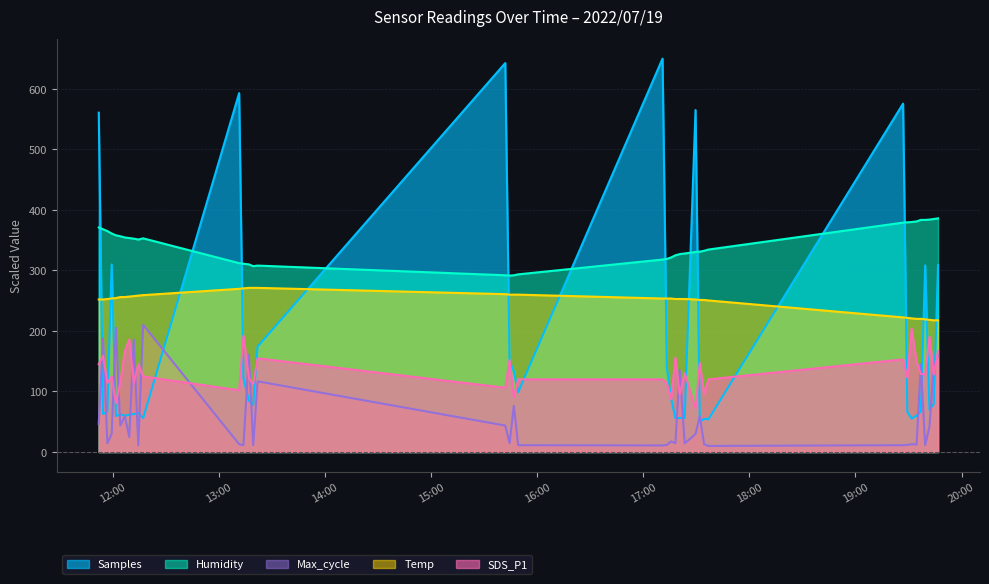

What is the difference between the maximum and minimum values in the SDS_P1 series?

132.0